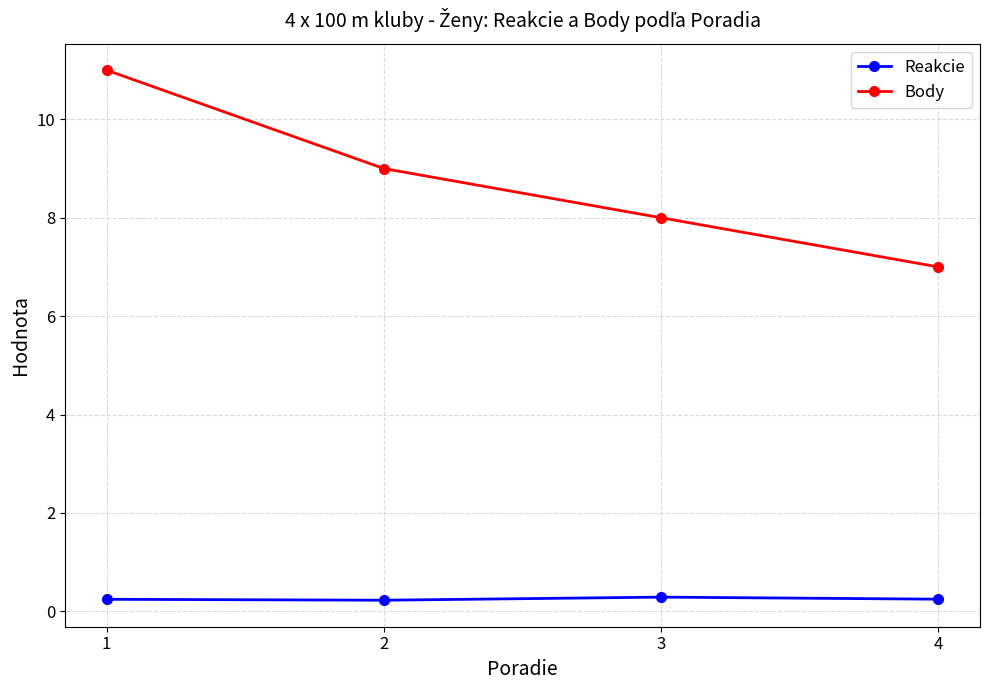

At how many categories does at least one series exceed 1?

4